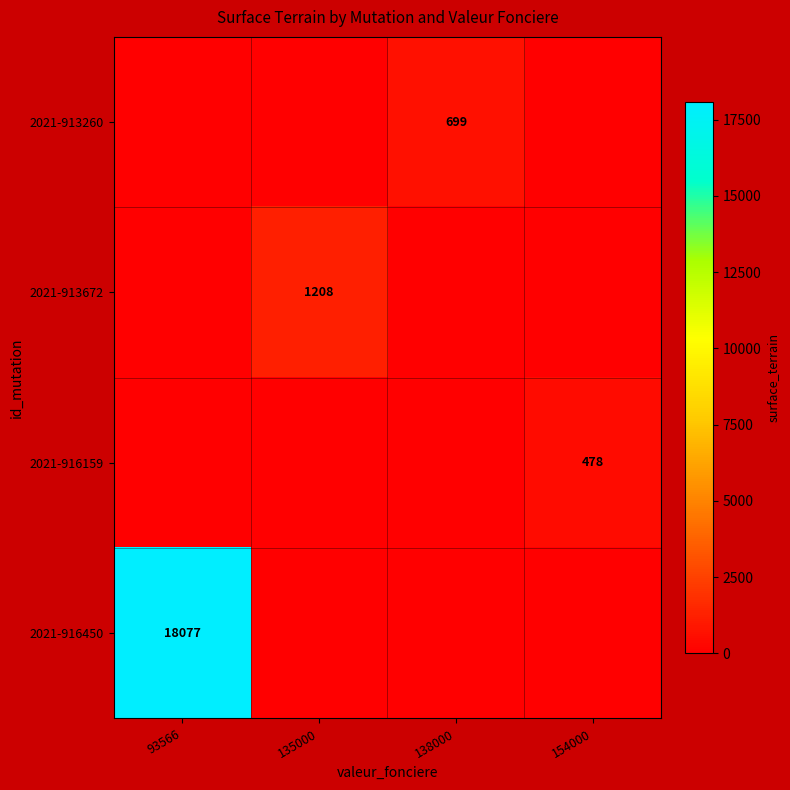

At which category is the sum across all series the highest?

93566